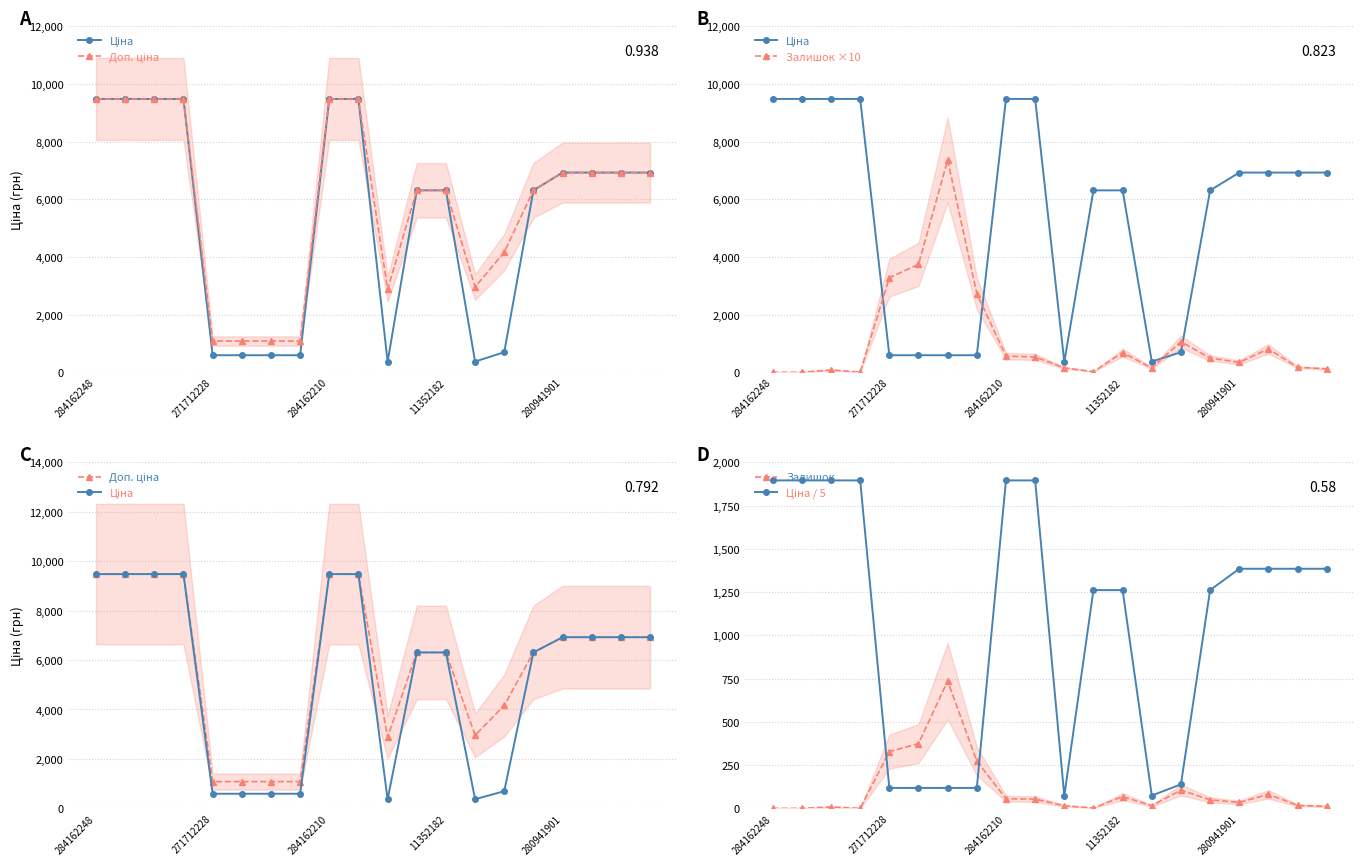

What is the label of the 14th point from the left?

13